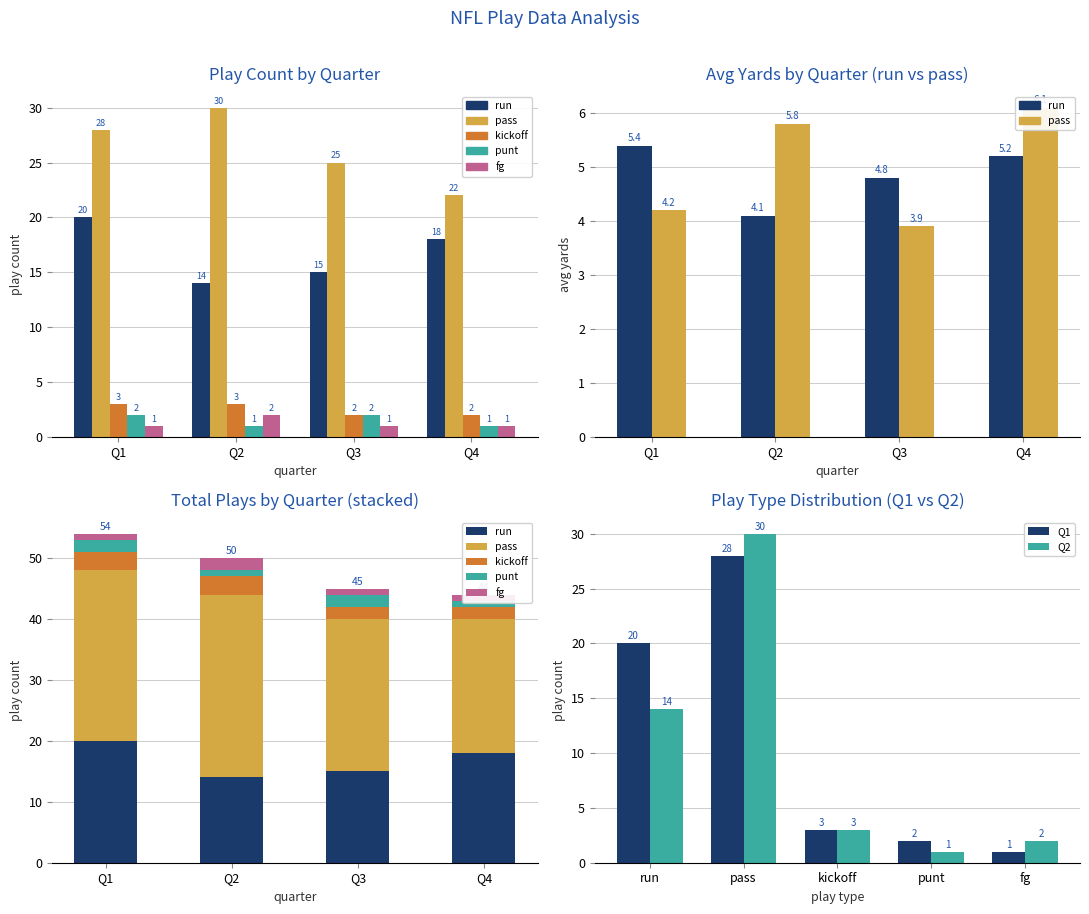

At how many categories does at least one series exceed 25?

2